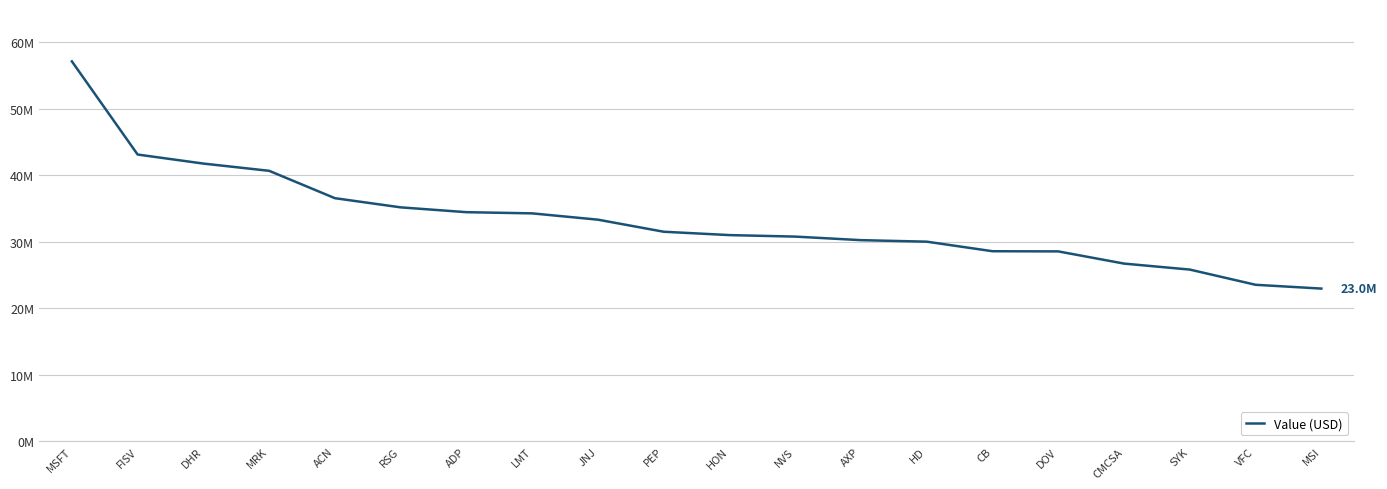

What is the change in value from JNJ to CB?

-4743000